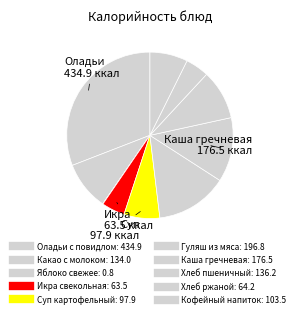

Does Икра свекольная represent more than half of the total?

No